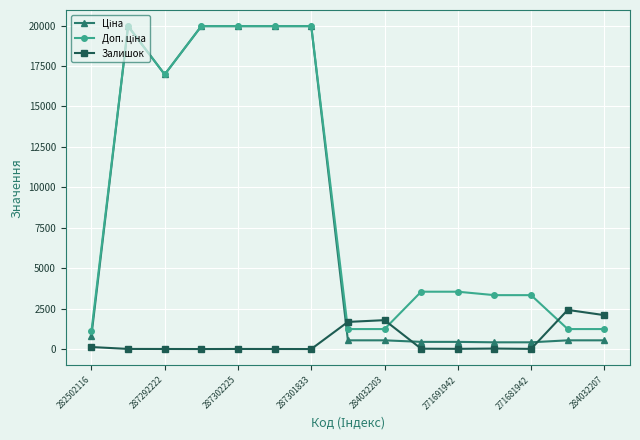

At how many categories does at least one series exceed 9356?

6